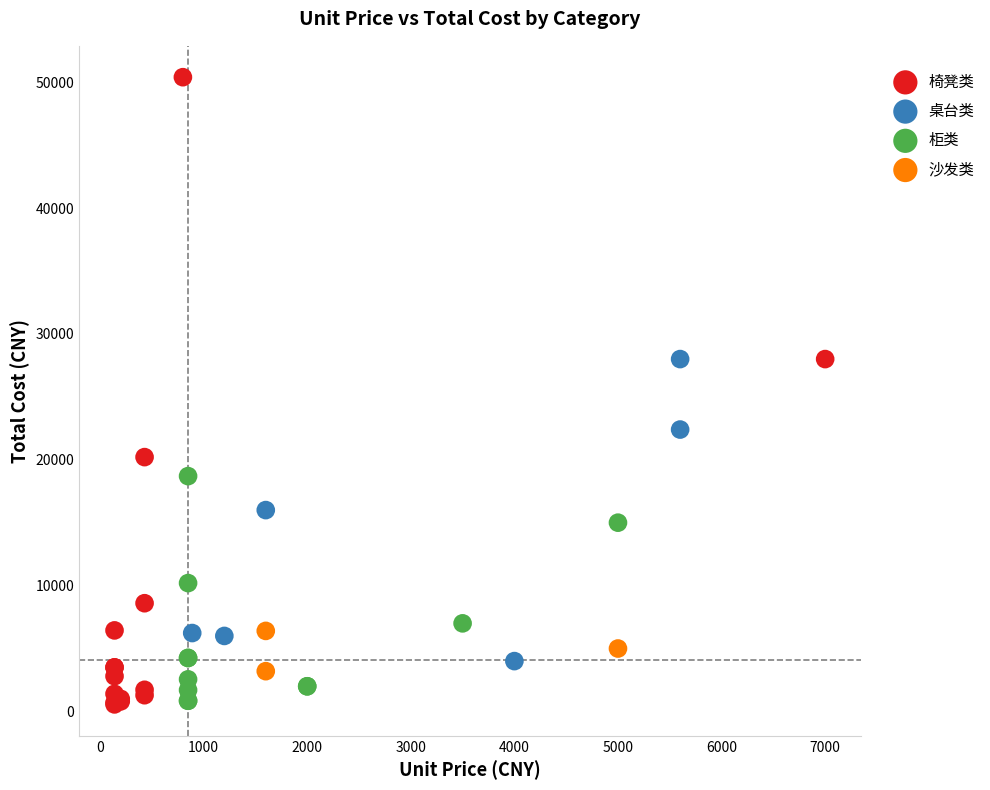

Which series has the largest Y range (max minus min)?

椅凳类